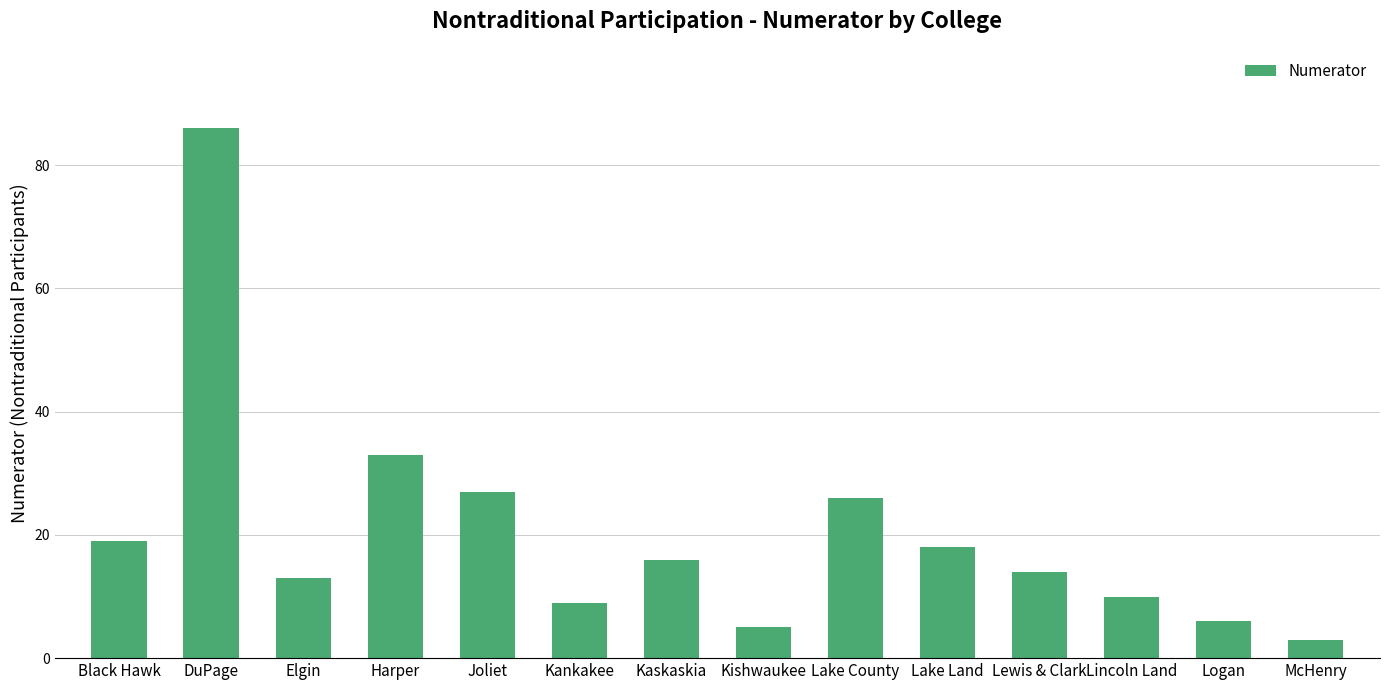

The value at Logan is 1. True or false?

False